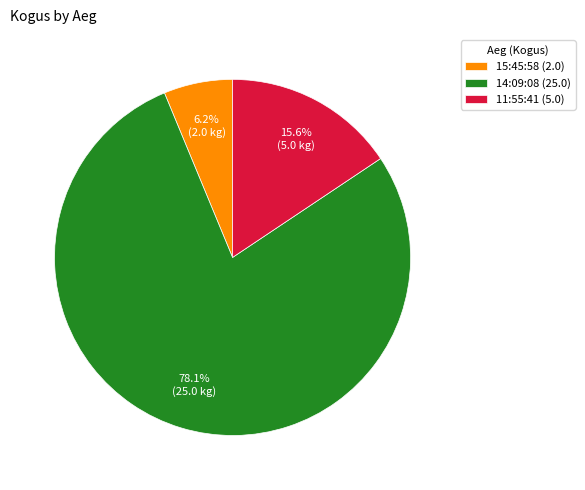

What is the majority slice?

14:09:08